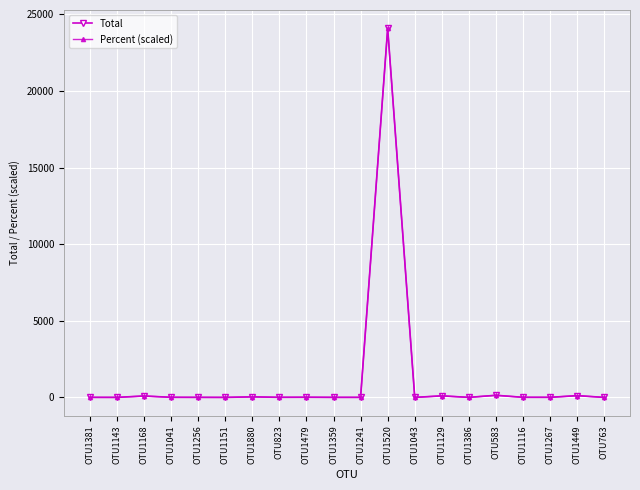

What is the value of the Total point at the 10th from the left?

4.0